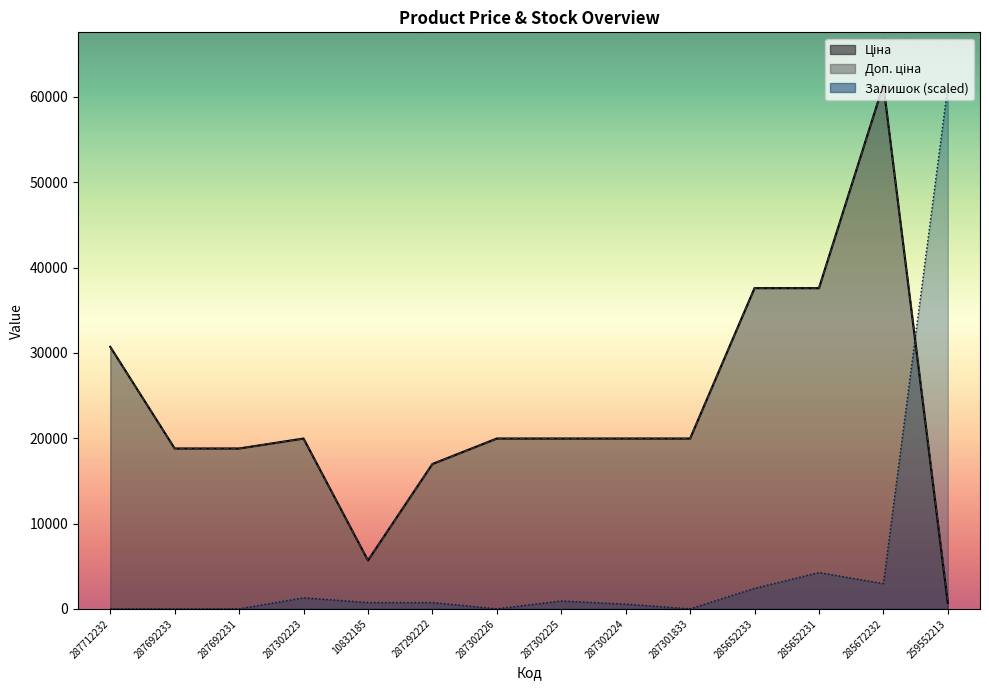

Which series has the widest spread of values?

Залишок